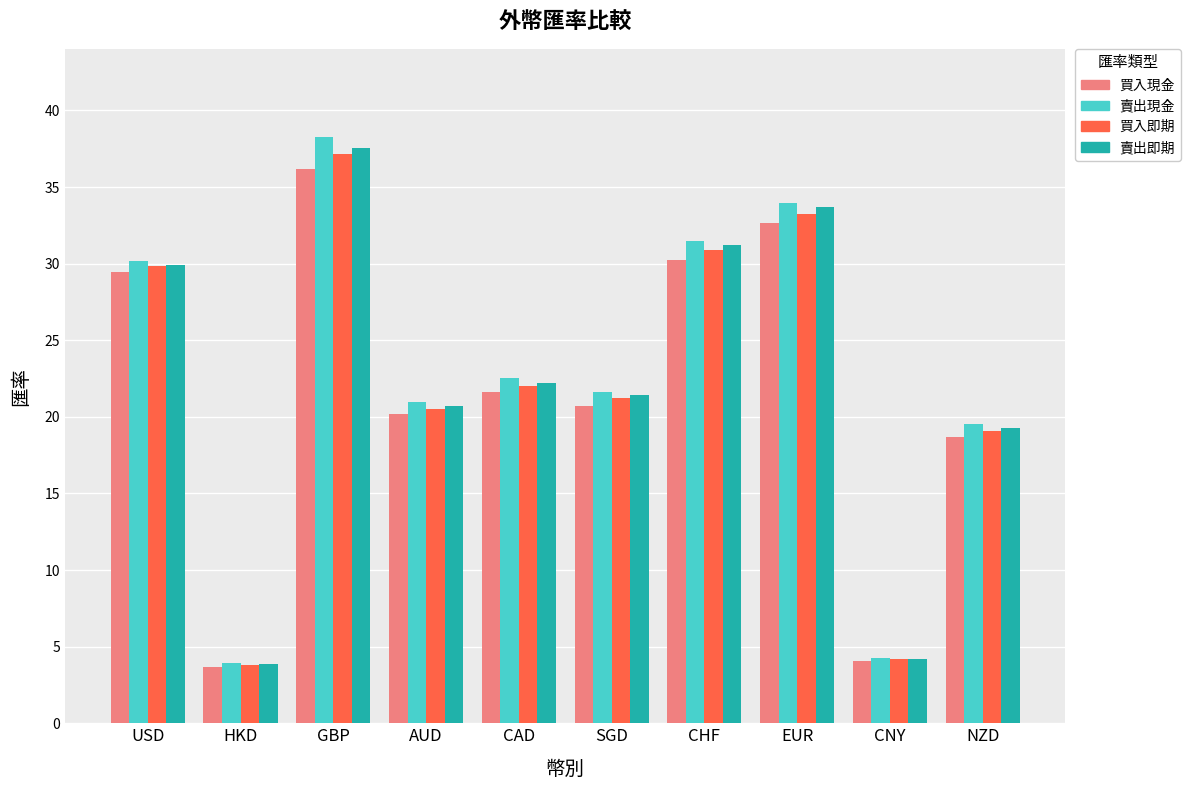

Between GBP and SGD, which series saw the biggest shift?

賣出現金